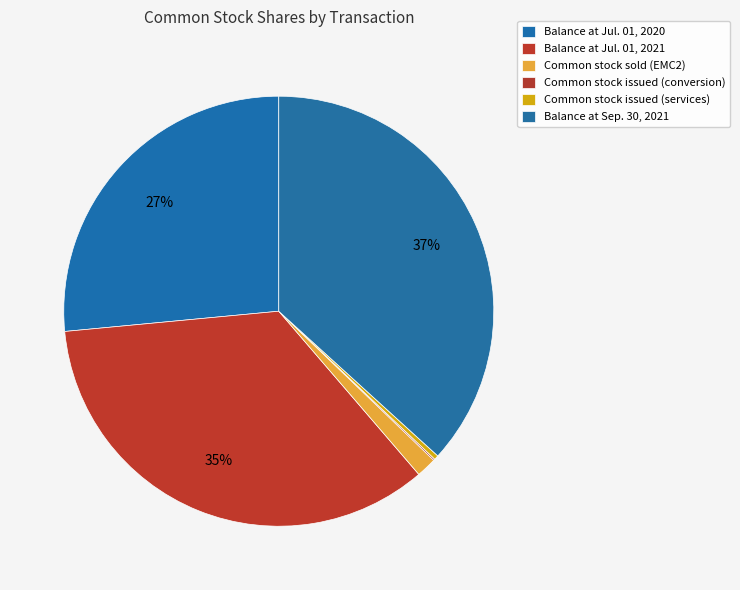

Does Common stock issued (services) account for over 50% of the chart?

No